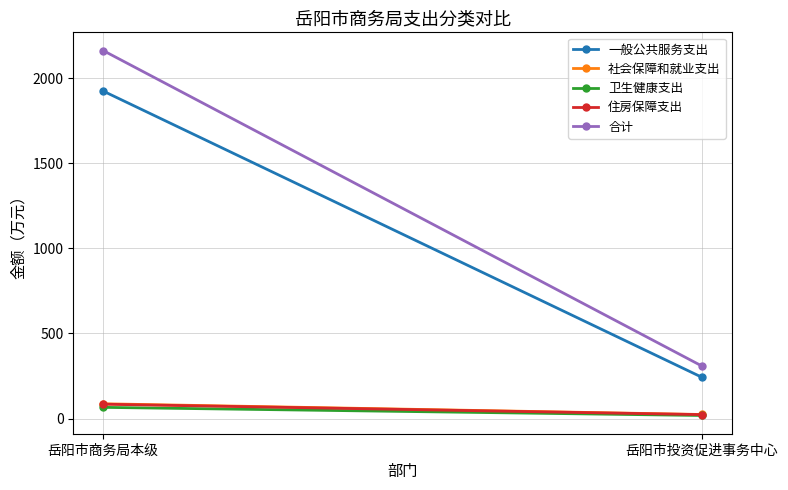

Where does the 一般公共服务支出 series first go above 1923?

岳阳市商务局本级